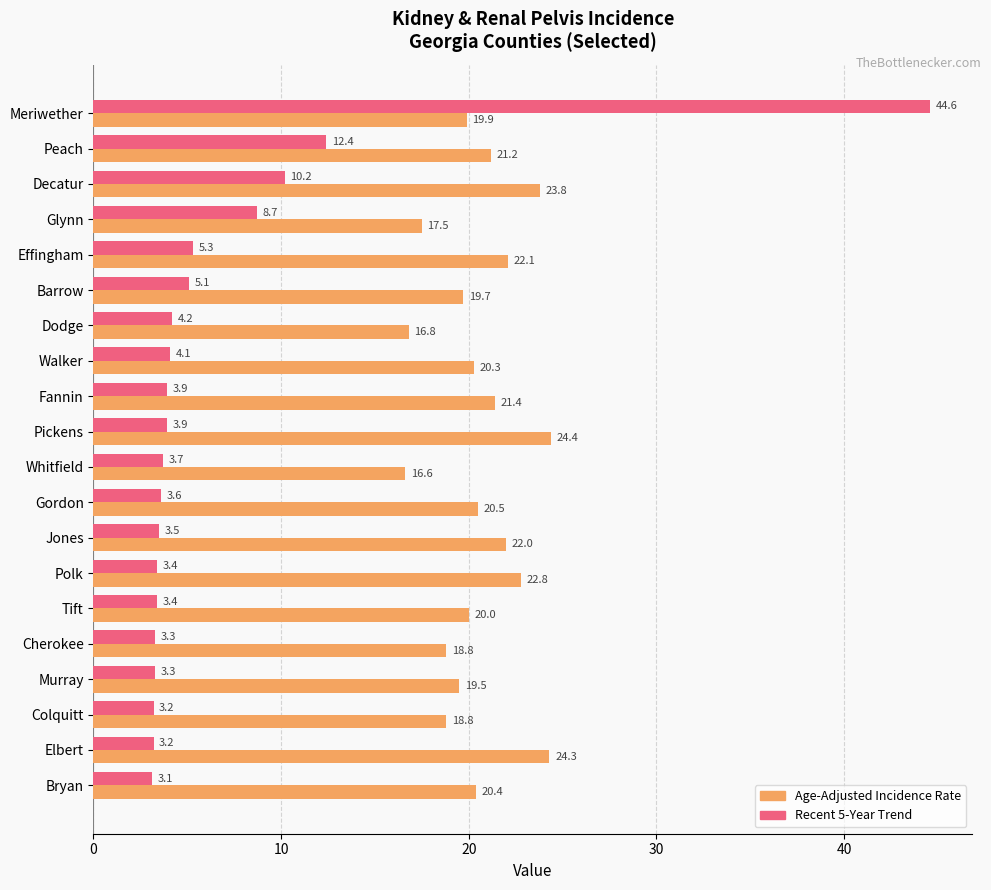

How many distinct data groups are displayed?

2